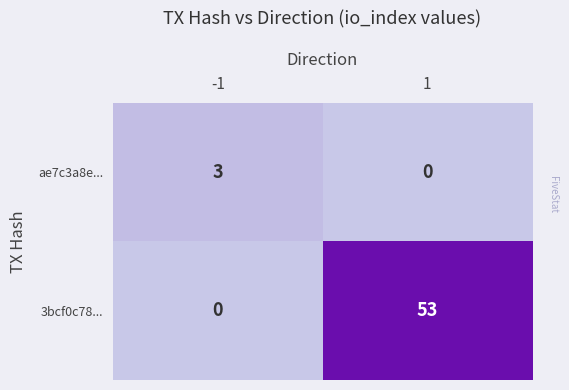

True or false: ae7c3a8e... has a value of 3 at -1.

True